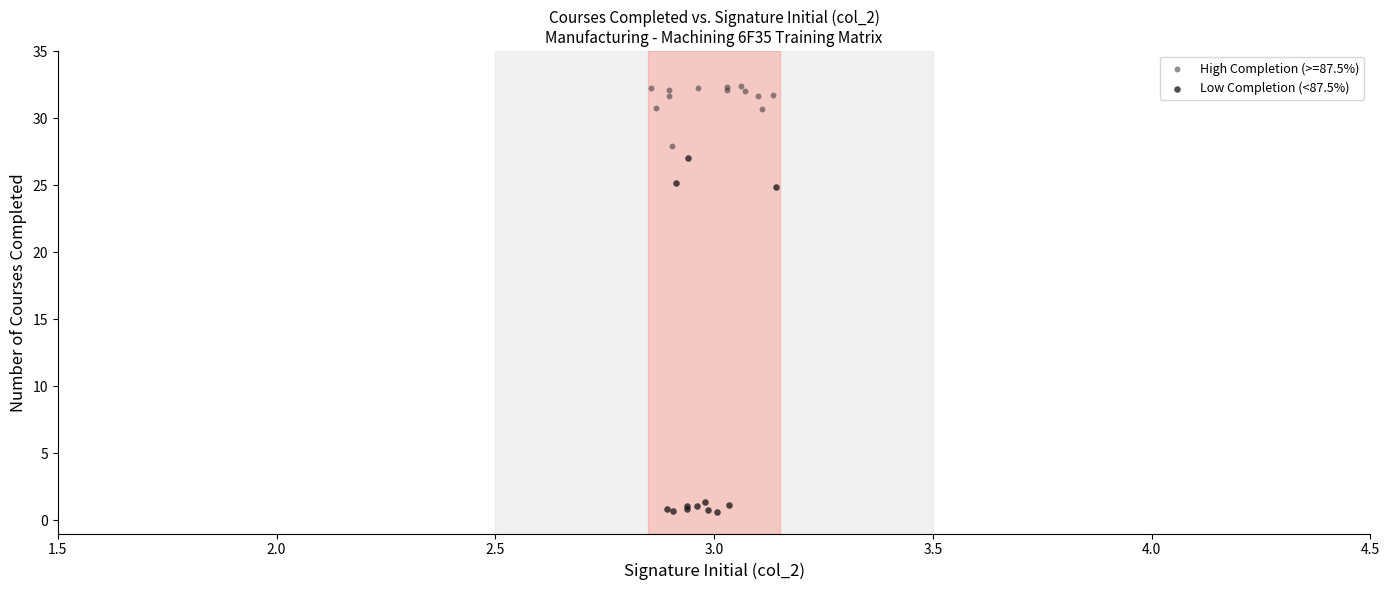

Which series has the largest Y range (max minus min)?

Low Completion (<87.5%)